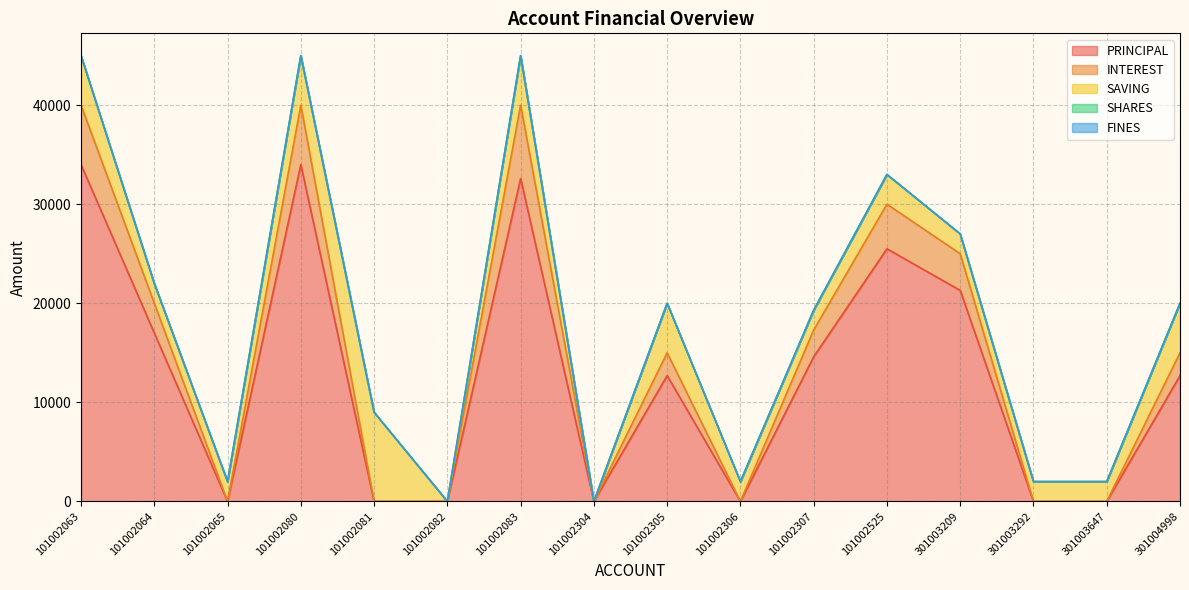

Between 101002307 and 301003292, which series saw the biggest shift?

PRINCIPAL